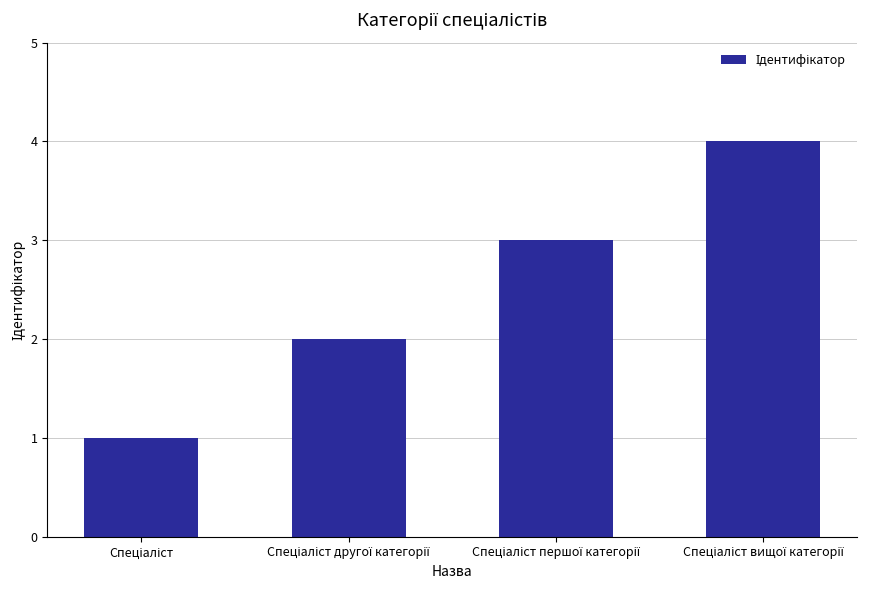

Are the bars horizontal?

No